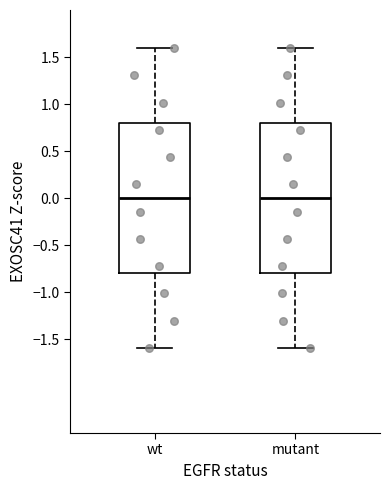

Reading left to right, read every box against the y-axis: the position of its median line, the range the box covers, and the ends of its whiskers. The values are not printed on the chart, so give them approximately, as read against the axis.

wt: median 0.0, box -0.8 to 0.8, whiskers -1.6 to 1.6
mutant: median 0.0, box -0.8 to 0.8, whiskers -1.6 to 1.6